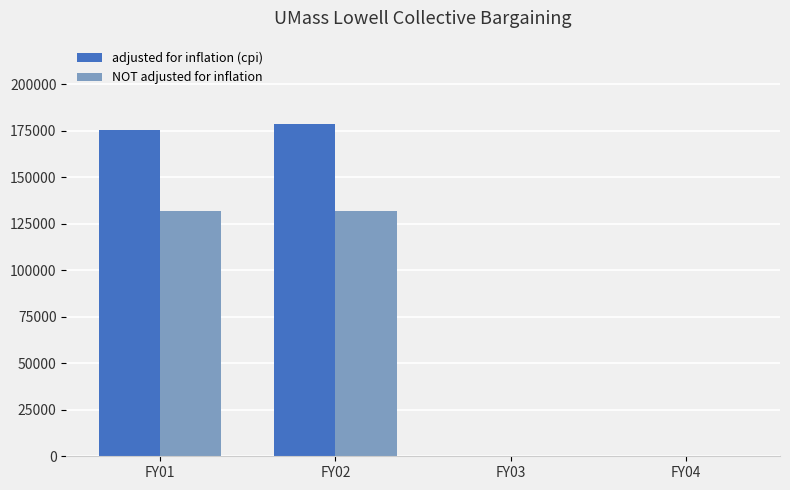

What is the average value of the adjusted for inflation (cpi) series?

88490